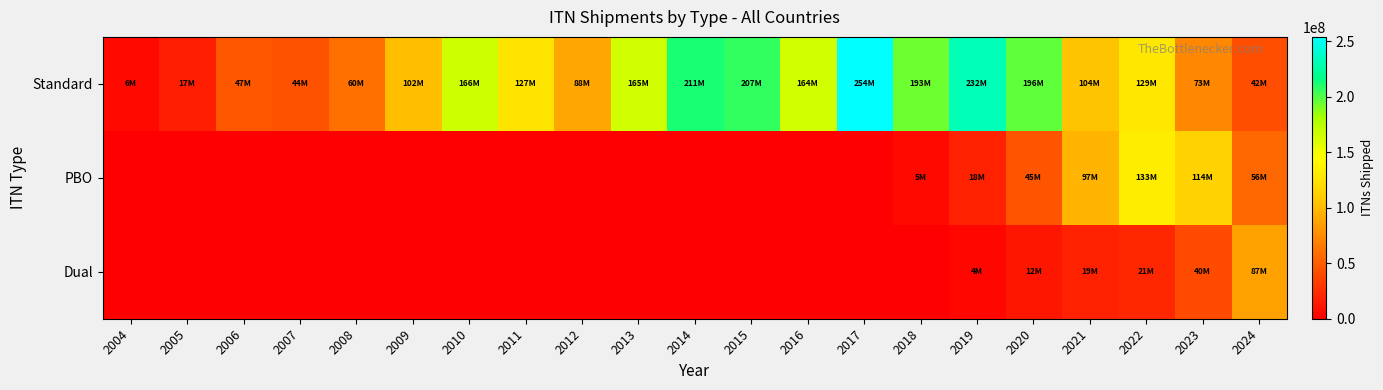

Which has a higher value, 2021 or 2004?

2021